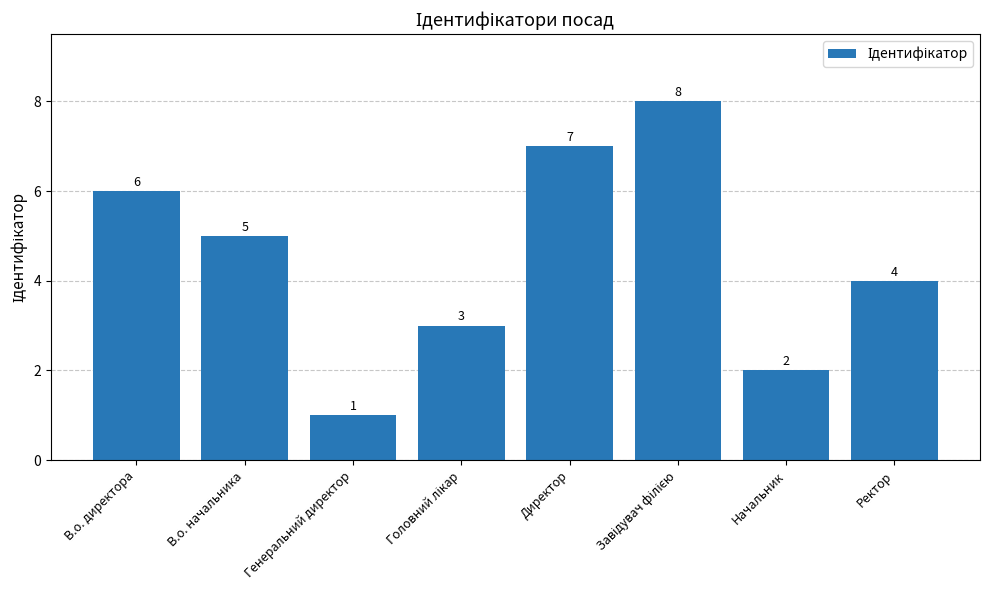

True or false: the data shows 3 at В.о. начальника.

False